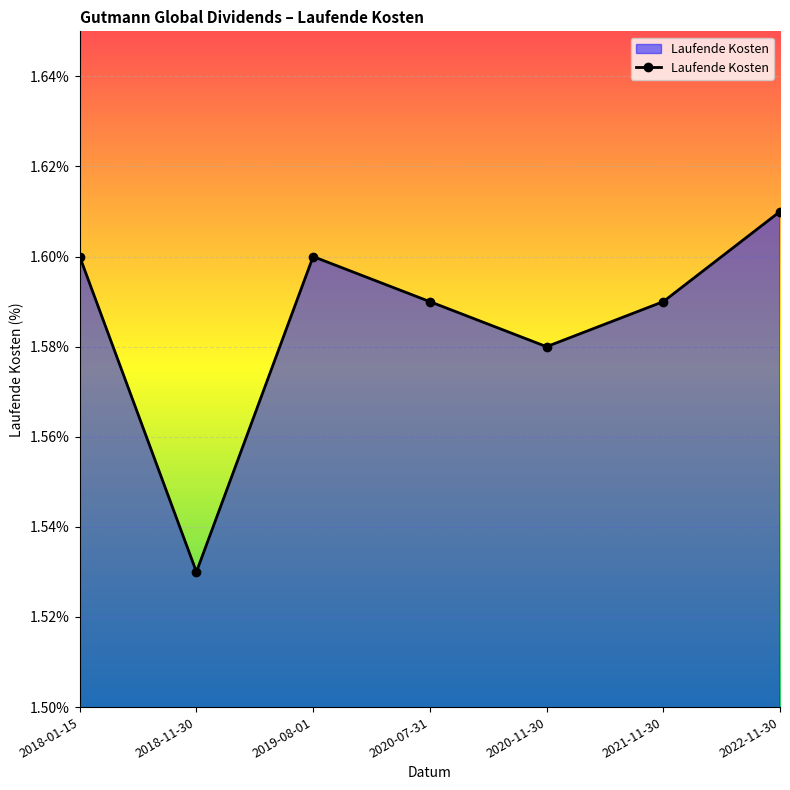

How many distinct data groups are displayed?

1